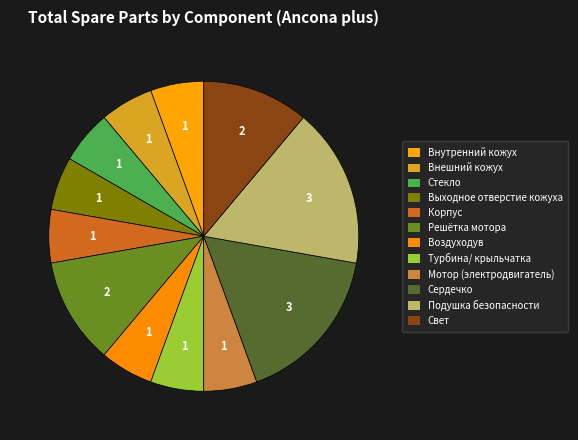

What is the ratio of the value at Мотор (электродвигатель) to the value at Стекло?

1.0